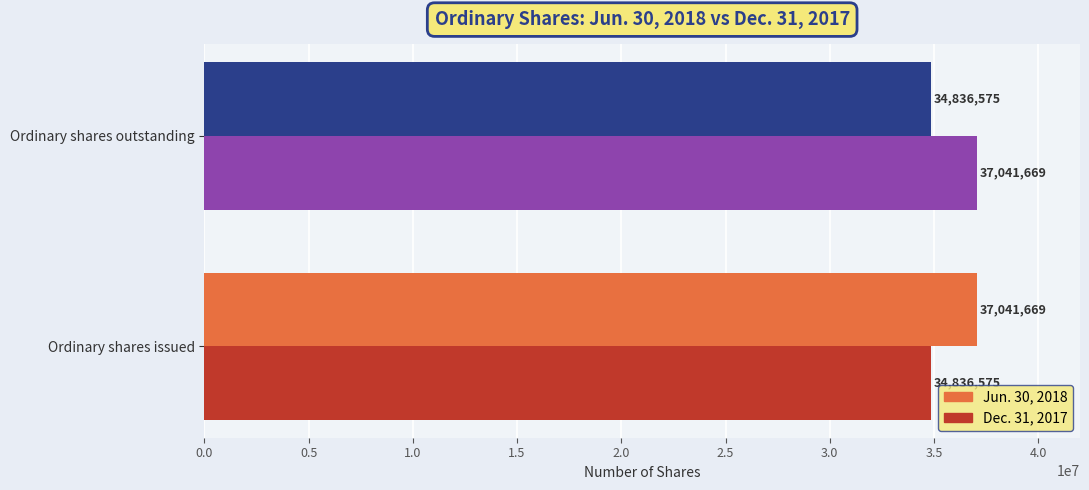

Where is Dec. 31, 2017 nearest to the value 35939122?

Ordinary shares issued